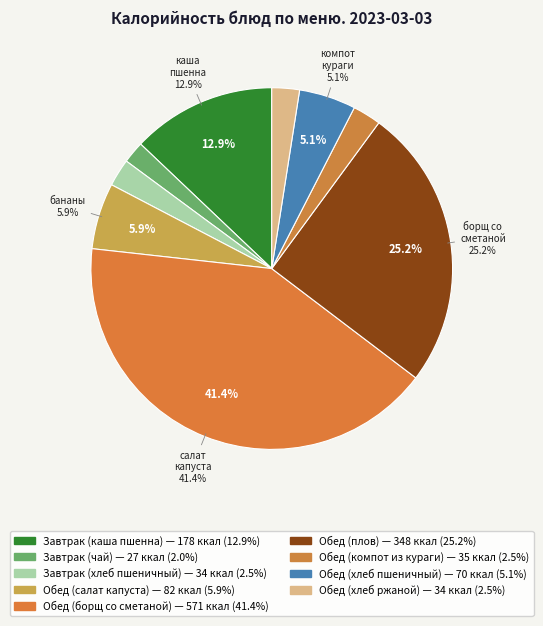

What percentage is the Обед (хлеб ржаной) slice, to the nearest percent?

2%